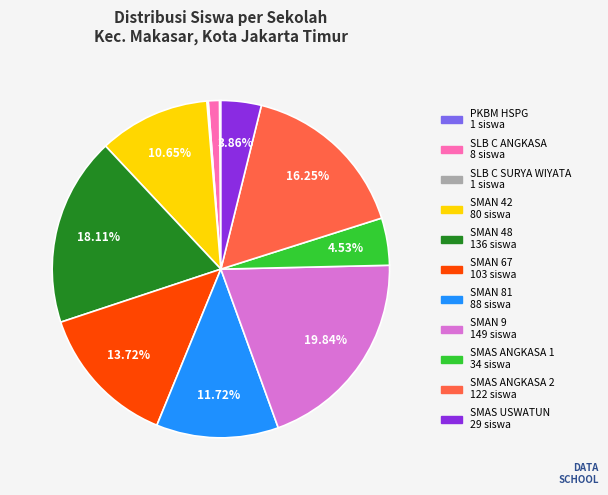

Is there a majority slice in this chart?

No